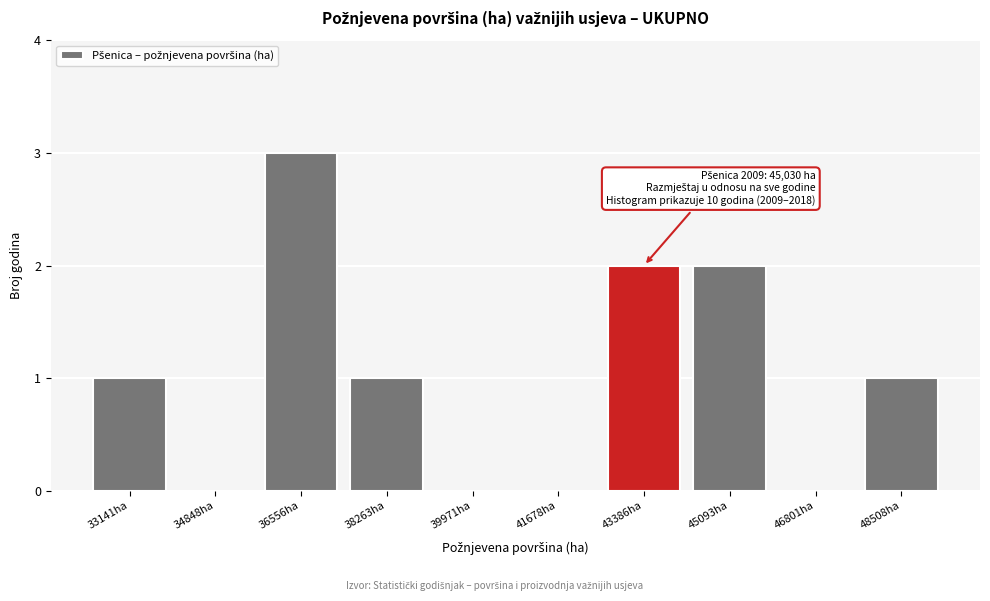

Reading left to right, extract all data points from this chart.

33141ha=1	34848ha=0	36556ha=3	38263ha=1	39971ha=0	41678ha=0	43386ha=2	45093ha=2	46801ha=0	48508ha=1